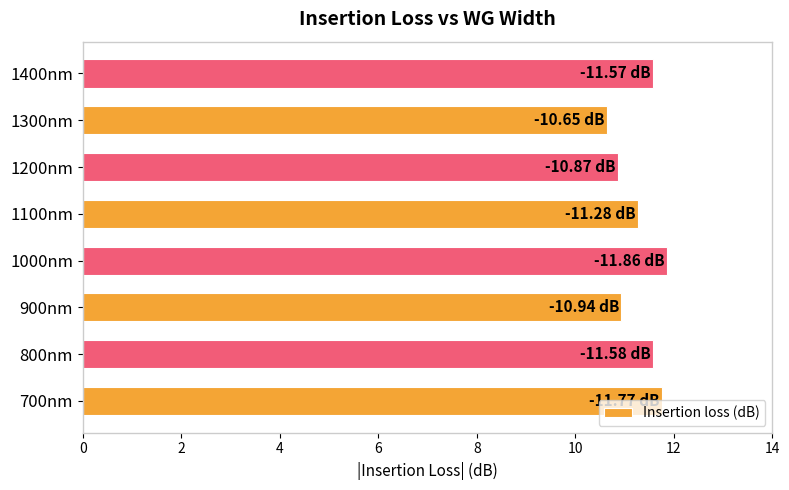

Which has a higher value, 1100nm or 1400nm?

1400nm